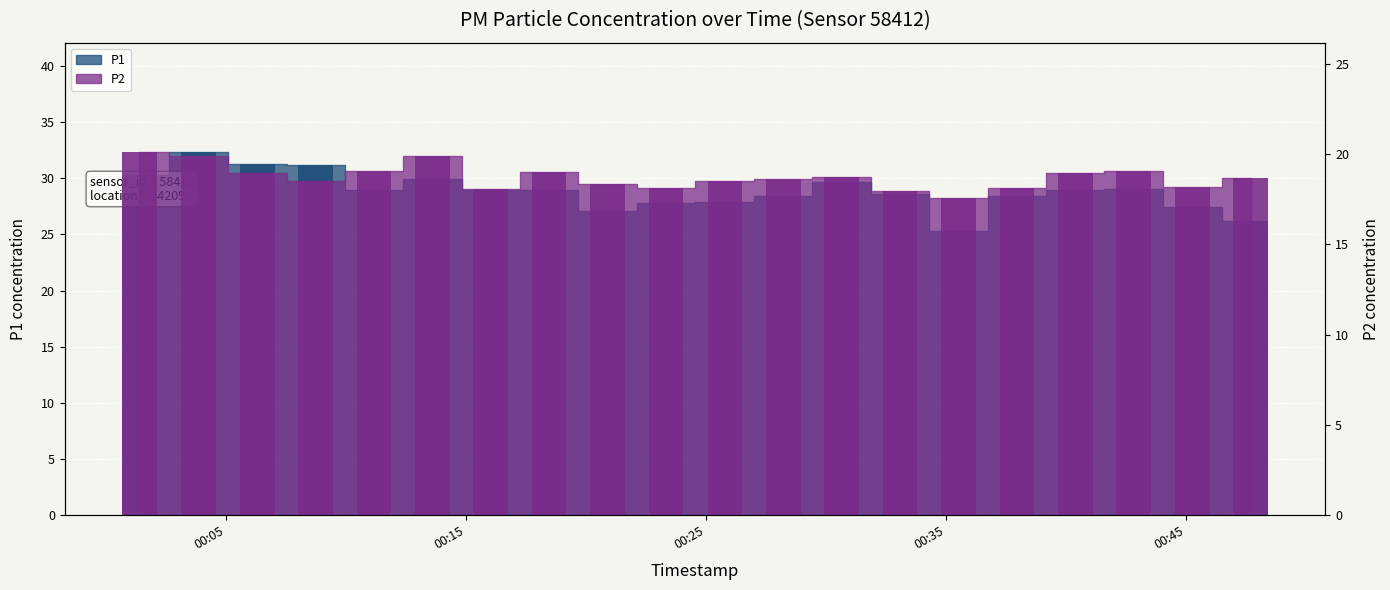

Which label corresponds to the smallest value in the chart?

00:35